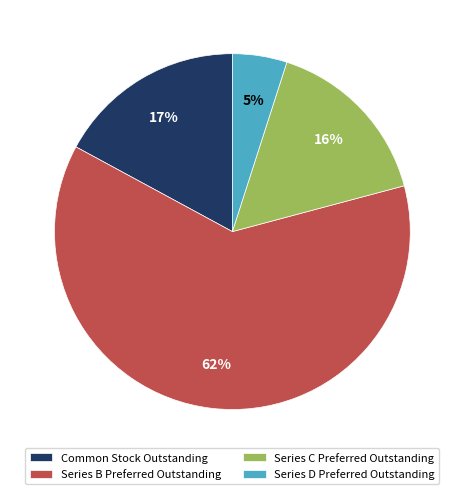

Which has a higher value, Series B Preferred Outstanding or Series D Preferred Outstanding?

Series B Preferred Outstanding